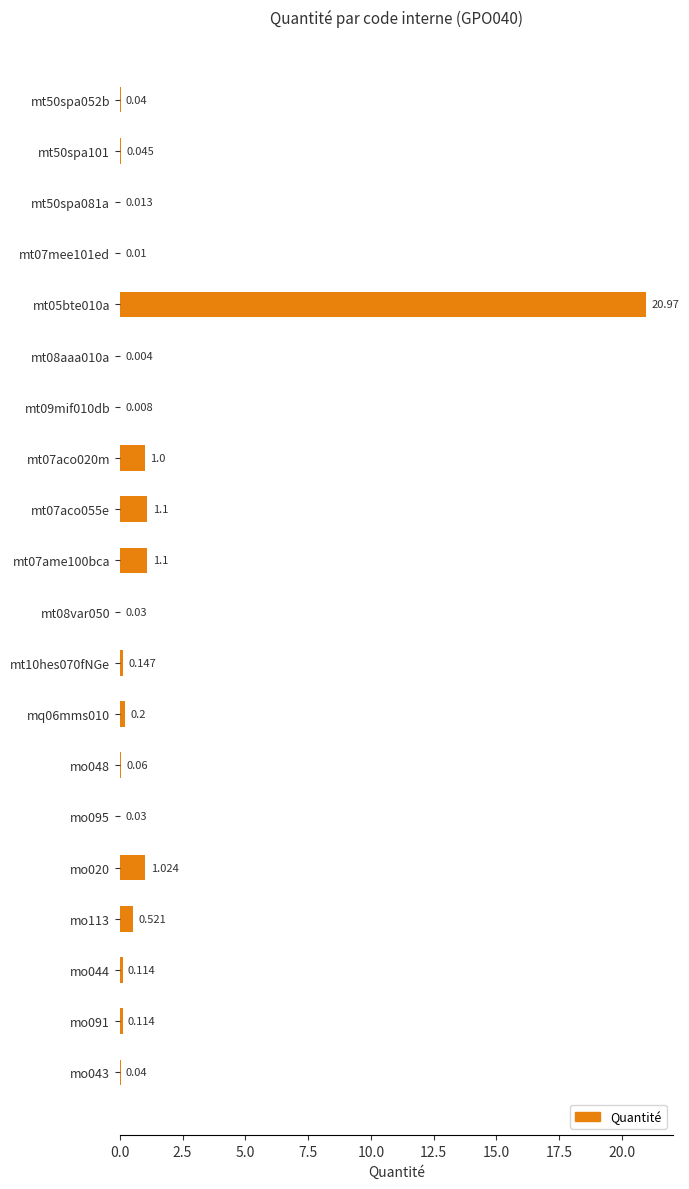

Count the number of categories in the chart.

20